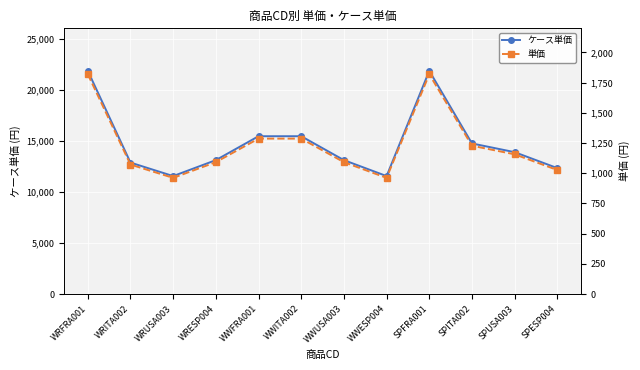

List the series in order of their peak value, highest first.

ケース単価, 単価